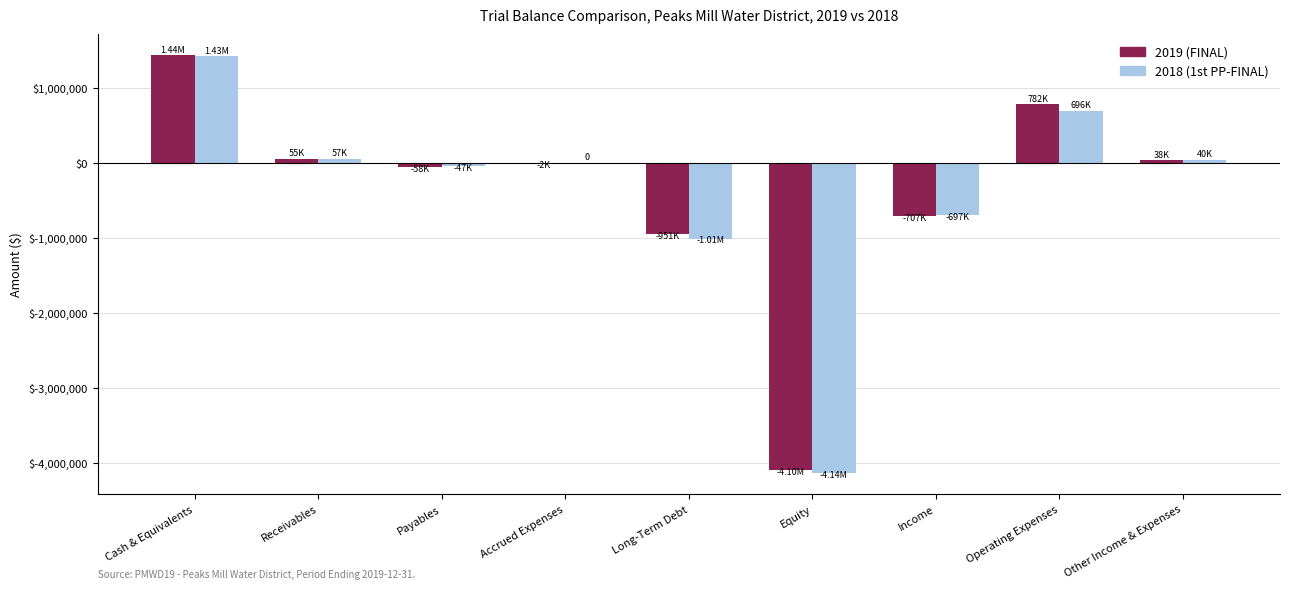

Does the chart contain stacked bars?

No